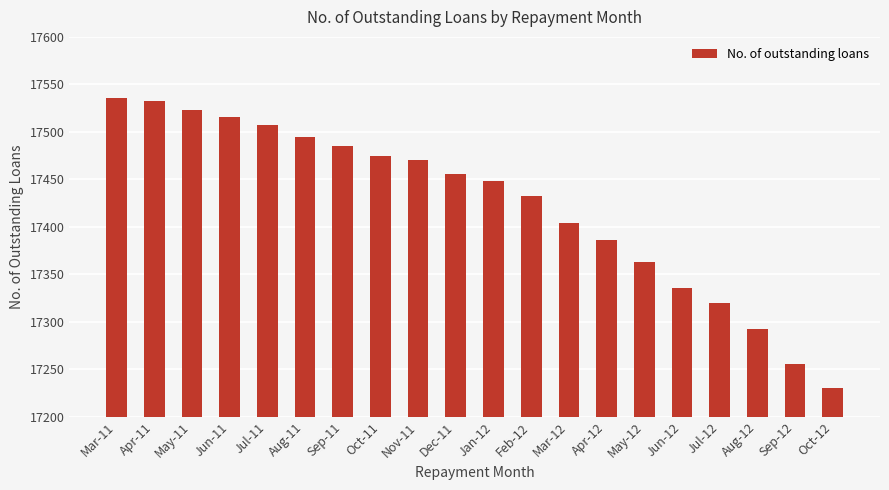

True or false: the data shows 30510 at Jan-12.

False